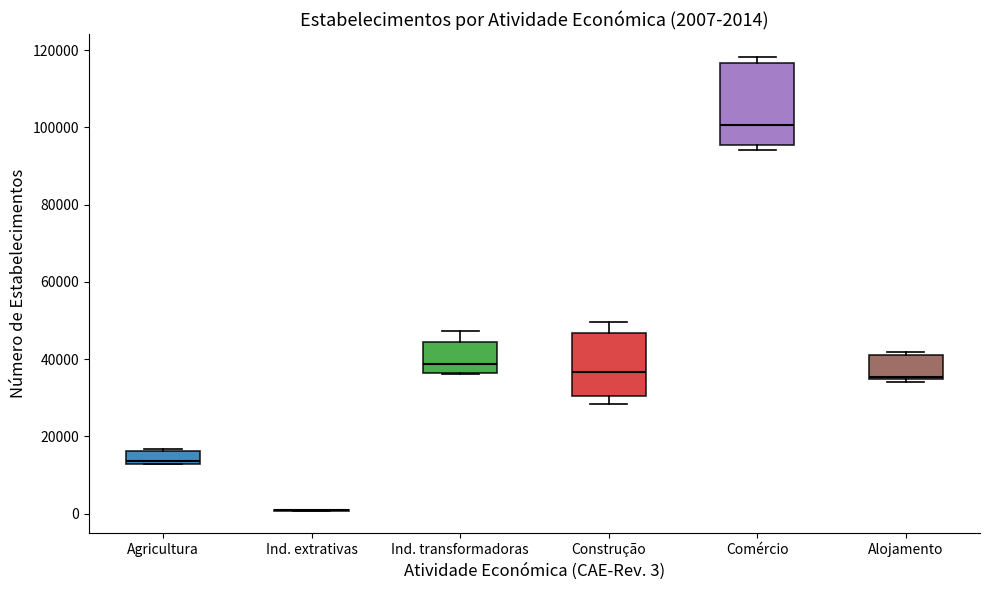

Comparing the boxes themselves (not the whiskers), which one is the tallest?

Comércio